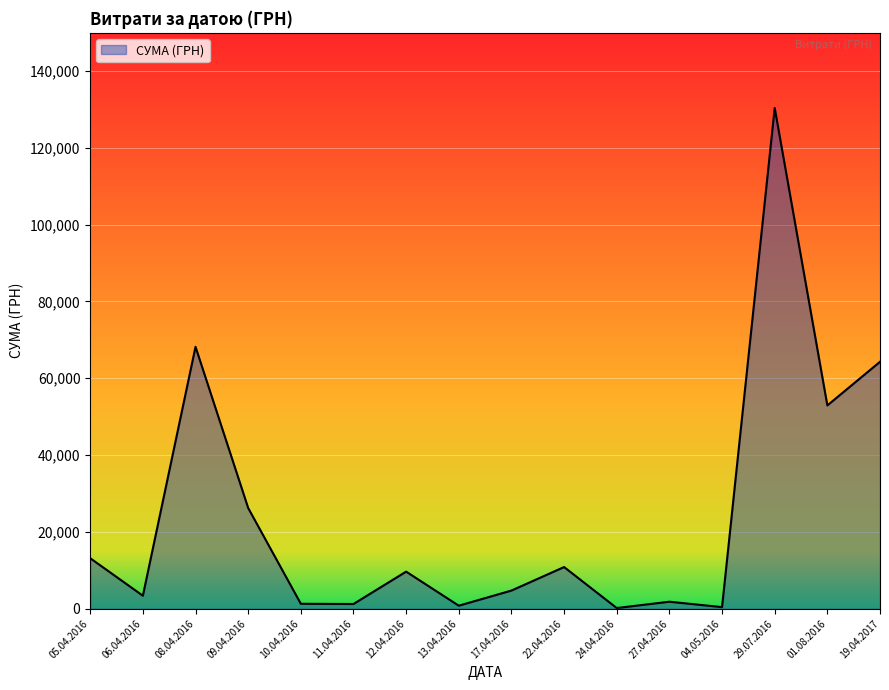

Which label corresponds to the largest value in the chart?

29.07.2016